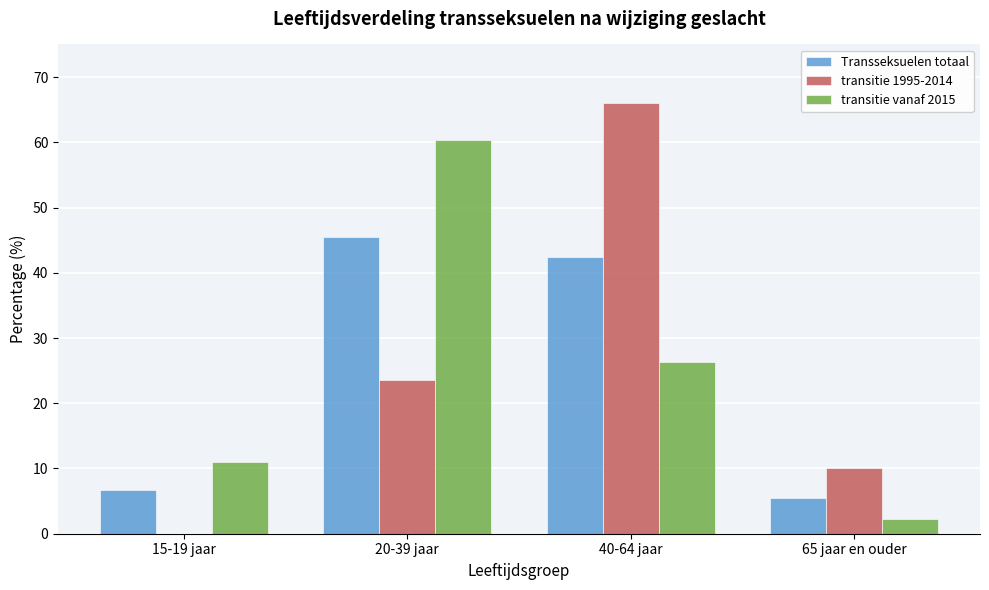

Reading left to right, what are all the values shown in this chart?

Transseksuelen totaal: 15-19 jaar=6.7	20-39 jaar=45.5	40-64 jaar=42.4	65 jaar en ouder=5.4
transitie 1995-2014: 15-19 jaar=0.0	20-39 jaar=23.6	40-64 jaar=66.0	65 jaar en ouder=10.1
transitie vanaf 2015: 15-19 jaar=11.0	20-39 jaar=60.4	40-64 jaar=26.3	65 jaar en ouder=2.2